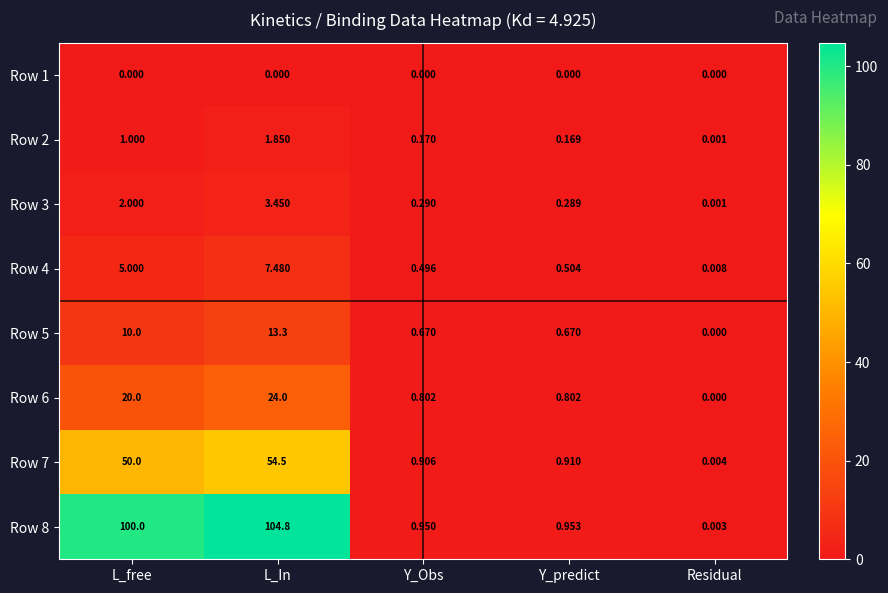

At which label is Row 8 closest to 52?

L_free